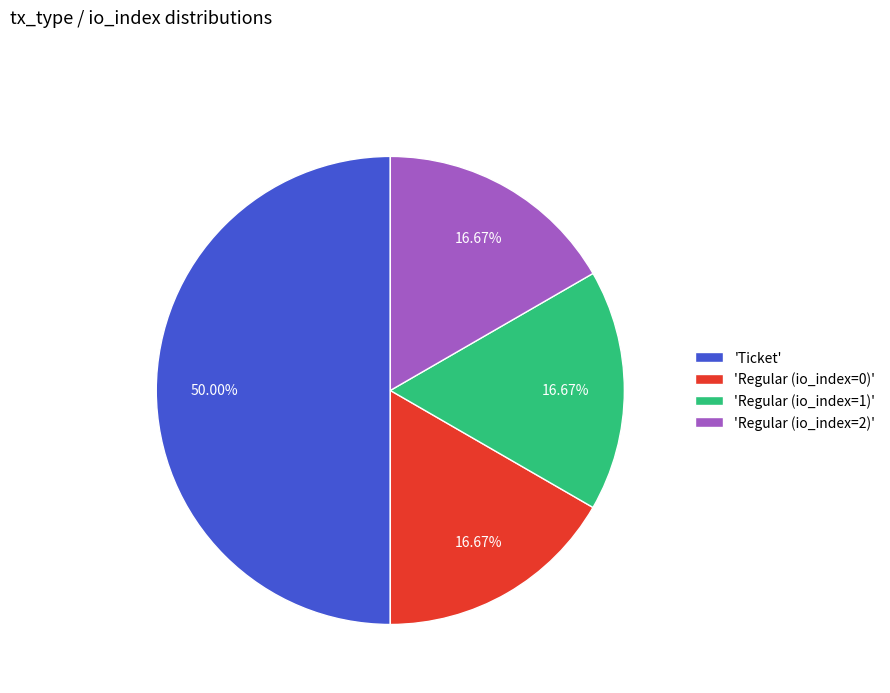

How many slices are in this pie chart?

4